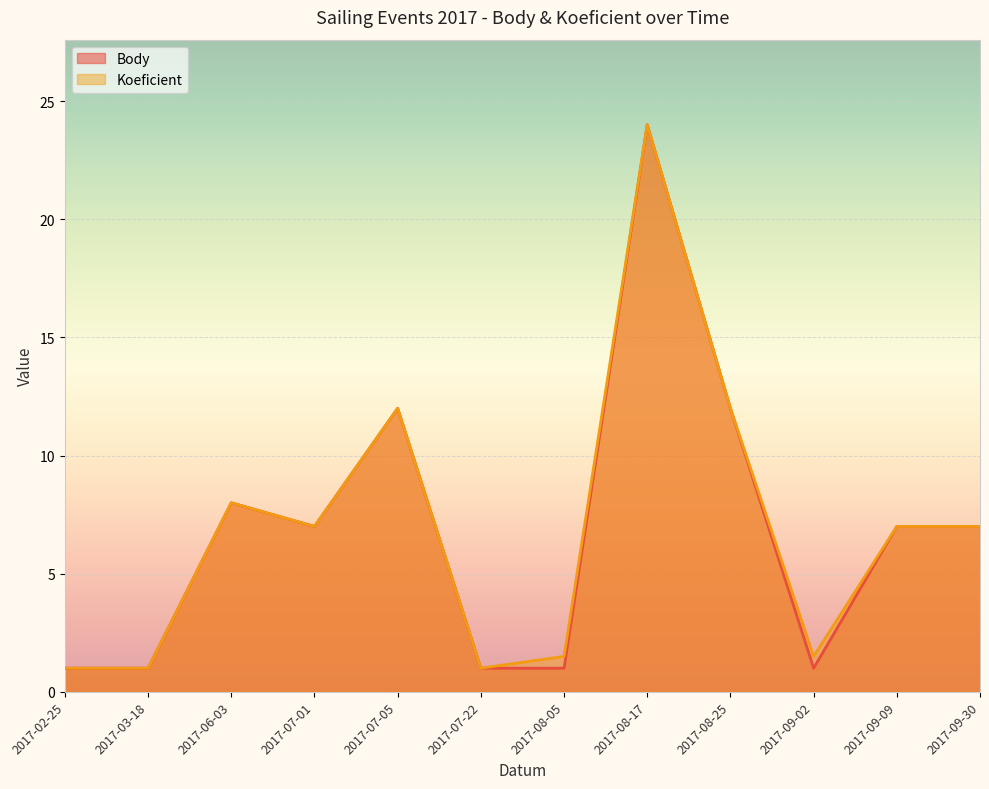

The value of Body at 2017-09-02 is 1.6. True or false?

False